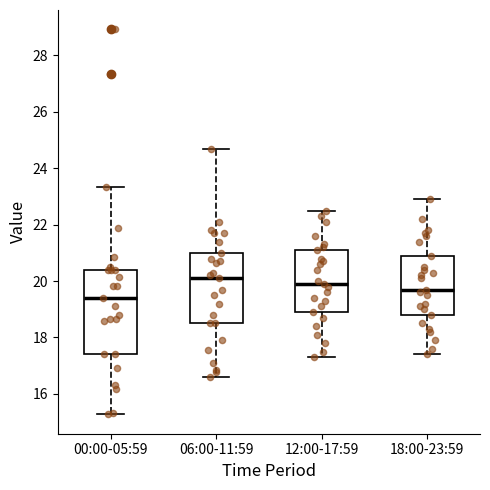

Reading left to right, read every box against the y-axis: the position of its median line, the range the box covers, and the ends of its whiskers. The values are not printed on the chart, so give them approximately, as read against the axis.

00:00-05:59: median 19.4, box 17.4 to 20.4, whiskers 15.2 to 23.4
06:00-11:59: median 20.2, box 18.6 to 21.0, whiskers 16.6 to 24.8
12:00-17:59: median 20.0, box 19.0 to 21.2, whiskers 17.4 to 22.6
18:00-23:59: median 19.8, box 18.8 to 21.0, whiskers 17.4 to 23.0